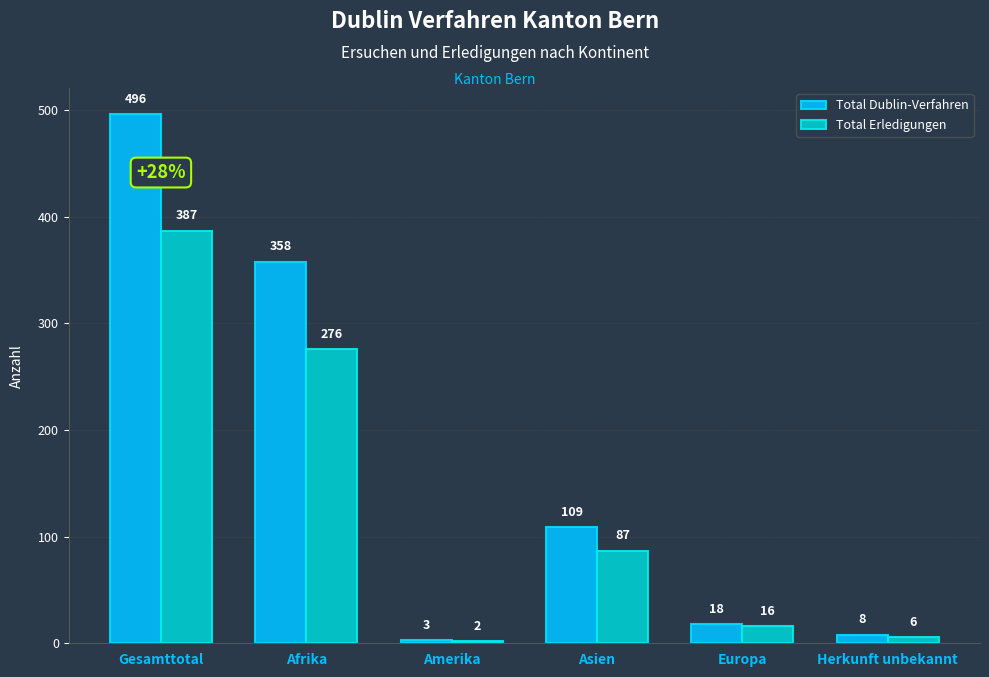

Which series has the largest total across all categories?

Total Dublin-Verfahren